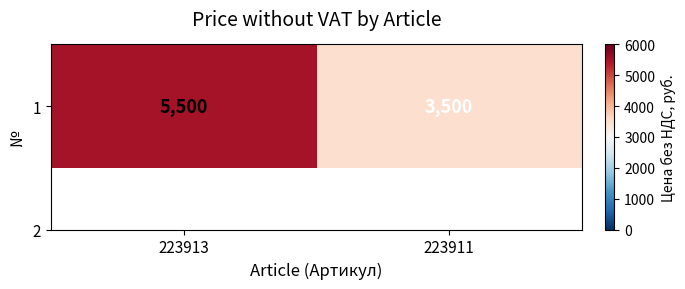

Reading right to left, what are all the values shown in this chart?

3500	5500